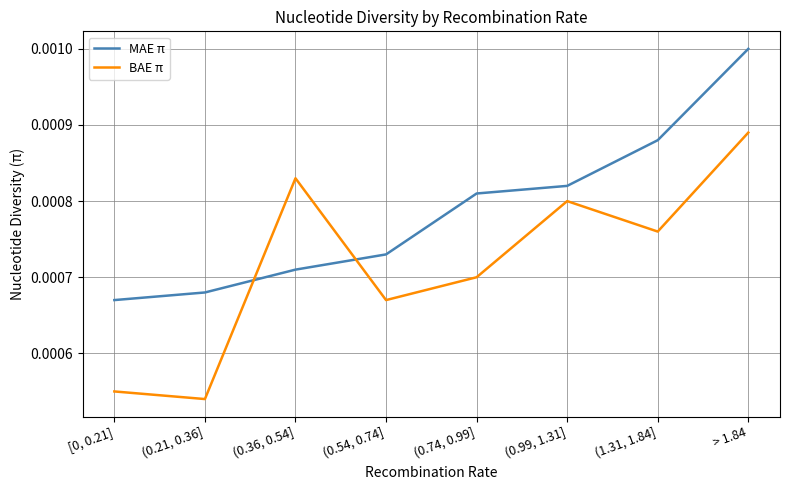

Between (0.21, 0.36] and > 1.84, which series saw the biggest shift?

BAE π